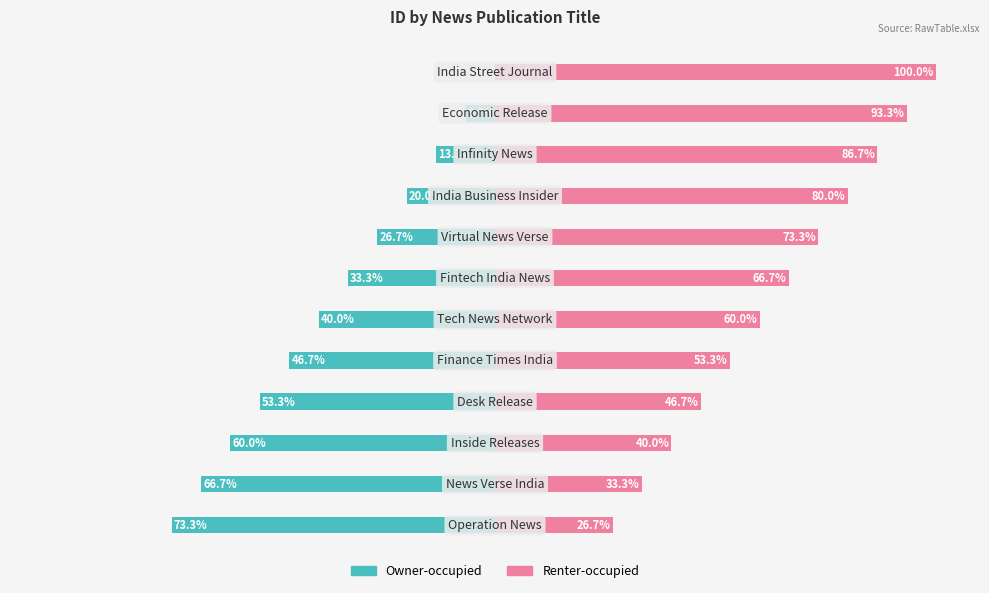

What is the difference between the Owner-occupied values at 11 and 3?

53.3